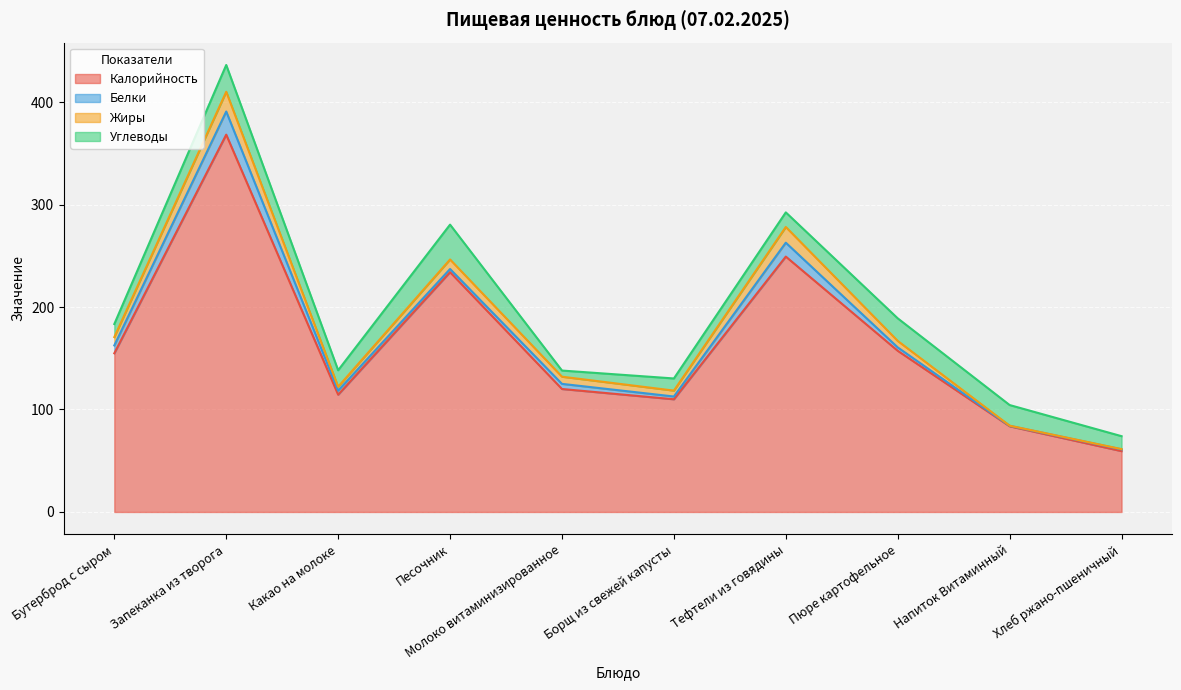

At which label does Калорийность first exceed 154?

Бутерброд с сыром